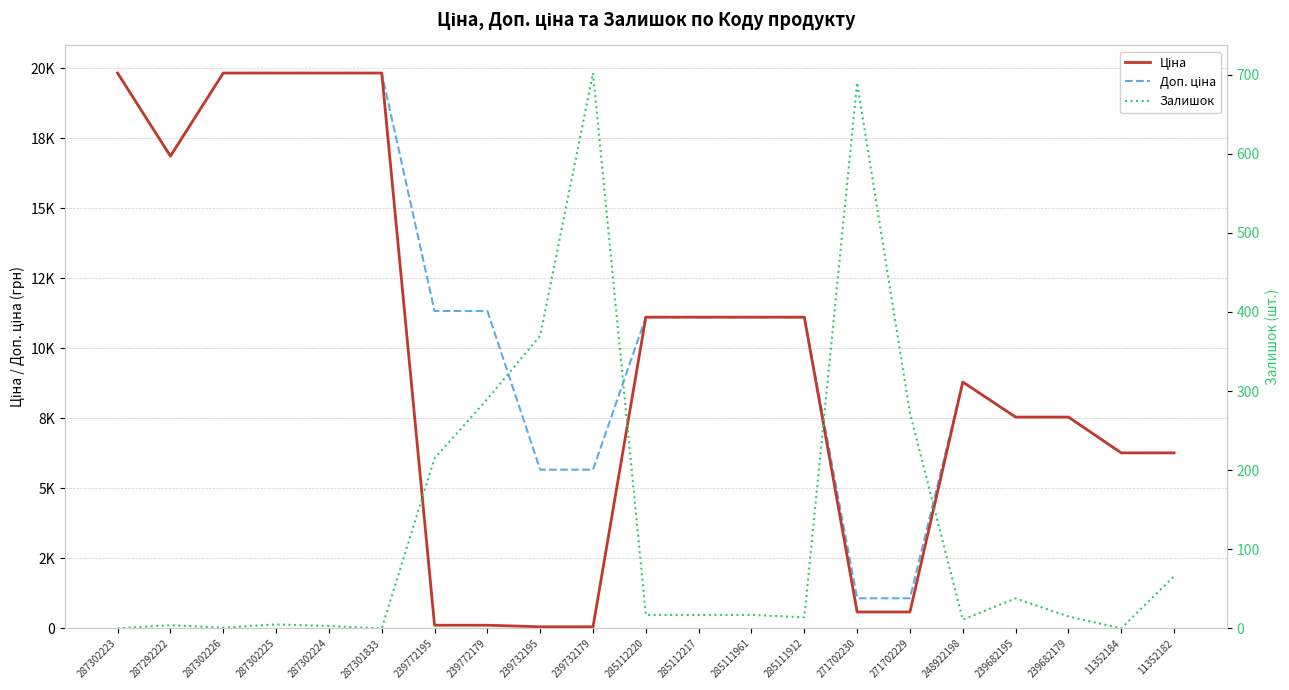

At 287302225, list the series in order from largest to smallest.

Ціна, Доп. ціна, Залишок